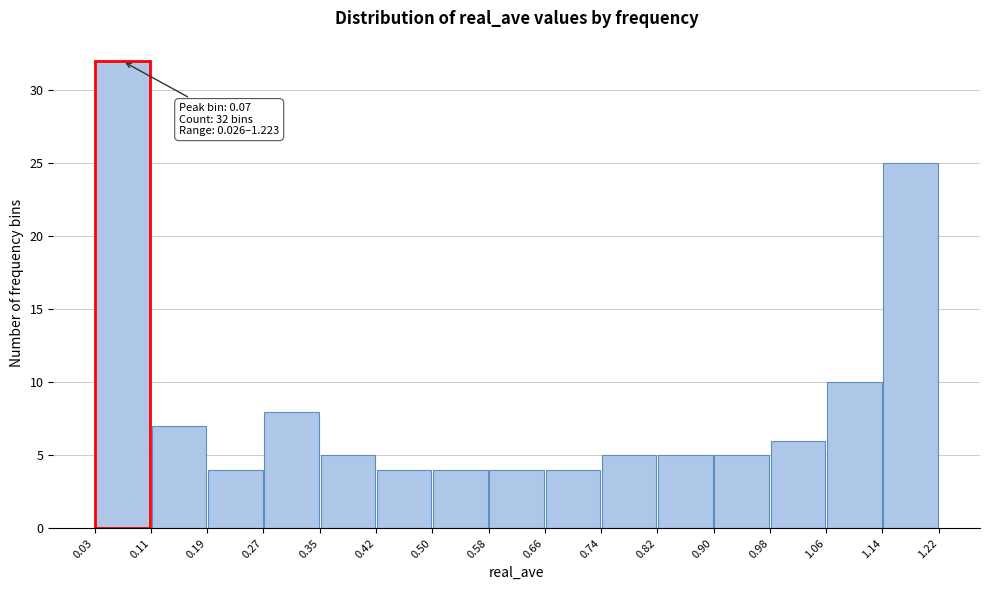

Which range on the x-axis has the tallest bar?

0.03 to 0.11